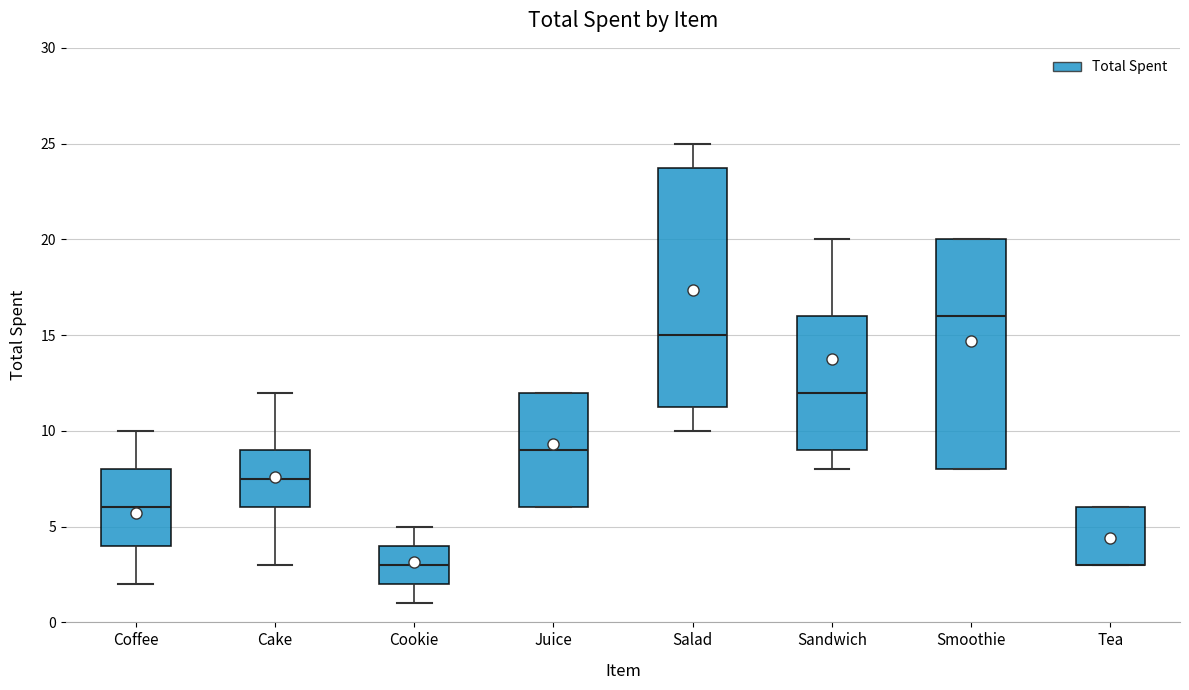

Reading left to right, transcribe this box plot: for each box, give where its median line is, the range the box spans, and where its two whiskers end, as read against the y-axis. The values are not printed on the chart, so give them approximately, as read against the axis.

Coffee: median 6.0, box 4.0 to 8.0, whiskers 2.0 to 10.0
Cake: median 7.5, box 6.0 to 9.0, whiskers 3.0 to 12.0
Cookie: median 3.0, box 2.0 to 4.0, whiskers 1.0 to 5.0
Juice: median 9.0, box 6.0 to 12.0, whiskers 6.0 to 12.0
Salad: median 15.0, box 11.5 to 24.0, whiskers 10.0 to 25.0
Sandwich: median 12.0, box 9.0 to 16.0, whiskers 8.0 to 20.0
Smoothie: median 16.0, box 8.0 to 20.0, whiskers 8.0 to 20.0
Tea: median 3.0 (drawn on the box's lower edge), box 3.0 to 6.0, whiskers 3.0 to 6.0